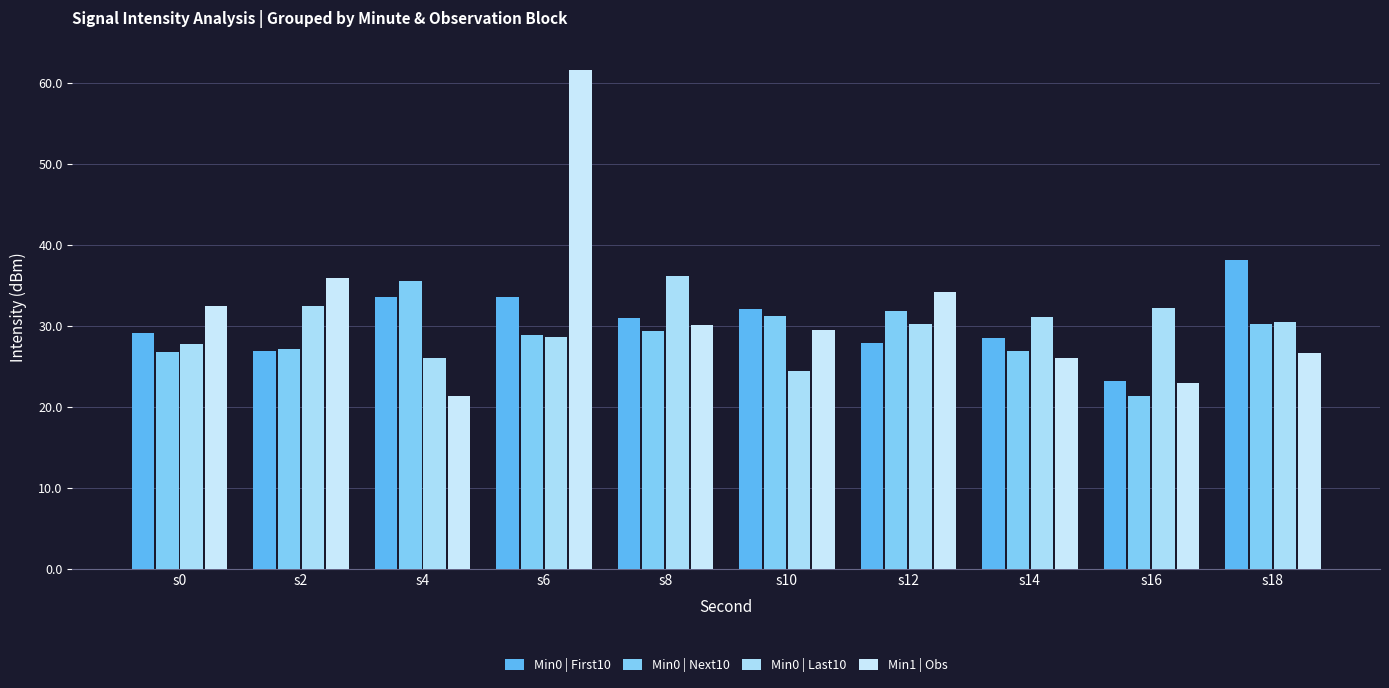

Where is Min0 | First10 nearest to the value 30?

s0